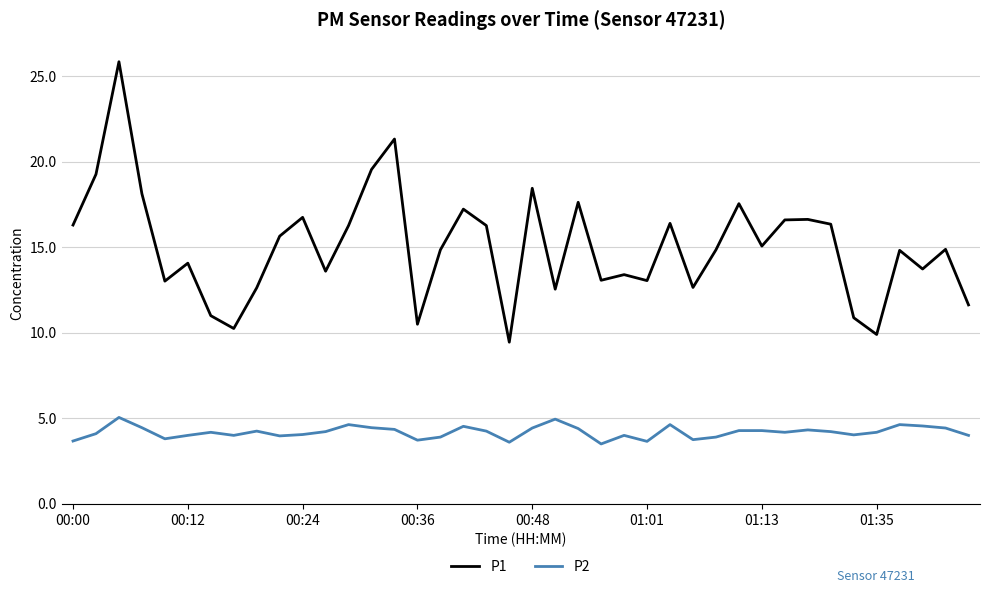

What is the maximum value shown in the chart?

25.9